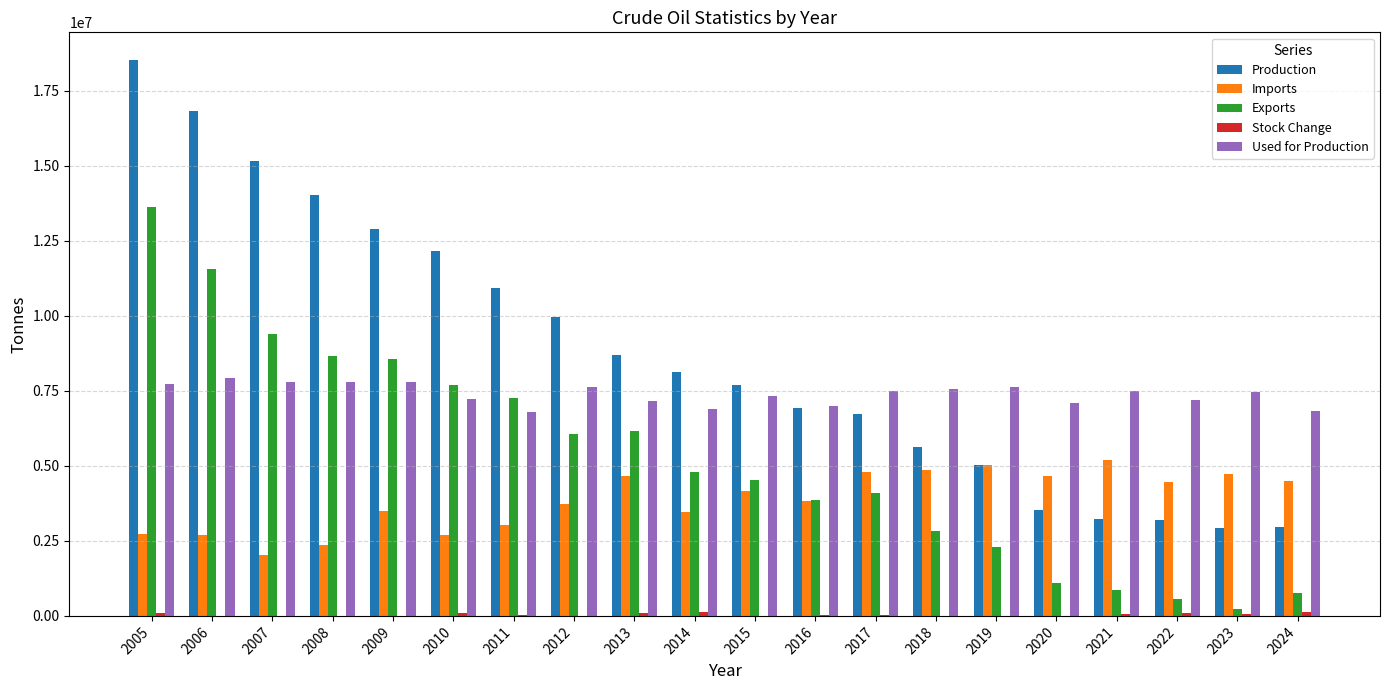

Reading left to right, transcribe all the data shown in this chart.

Production: 18516830	16838660	15168849	14035467	12902931	12156576	10940620	9979991	8682906	8130409	7689812	6924374	6736967	5646862	5017234	3520207	3236752	3184860	2922014	2955665
Imports: 2719575	2708392	2032112	2363988	3510987	2712017	3020020	3717678	4669608	3457460	4164265	3834729	4790769	4862285	5037160	4668226	5184400	4457624	4726181	4502115
Exports: 13626503	11569278	9402670	8656403	8556283	7702495	7274416	6059116	6164533	4800103	4523392	3877069	4097639	2838745	2301452	1089145	853816	573659	223333	754314
Stock Change: 110620	9194	-40514	8544	-88513	80812	34203	-206727	110940	121108	-74730	26557	32070	-25352	-151053	-34190	68212	84952	54533	143270
Used for Production: 7725136	7931105	7798176	7782310	7805460	7246237	6811309	7627594	7173295	6909661	7336387	6994358	7509573	7552860	7644422	7104972	7492128	7211744	7449072	6824496